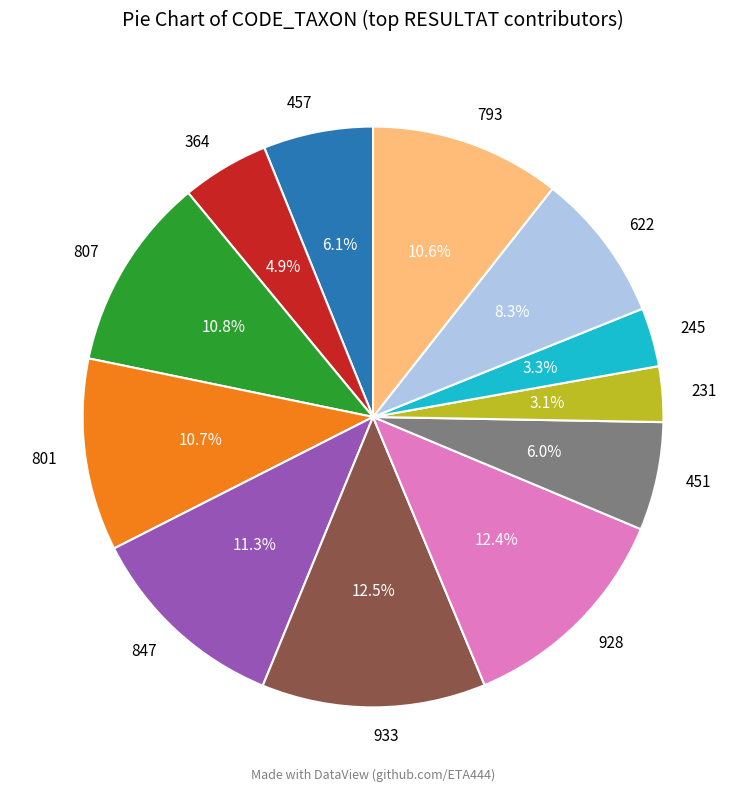

To the nearest percent, what is the average slice percentage?

8%